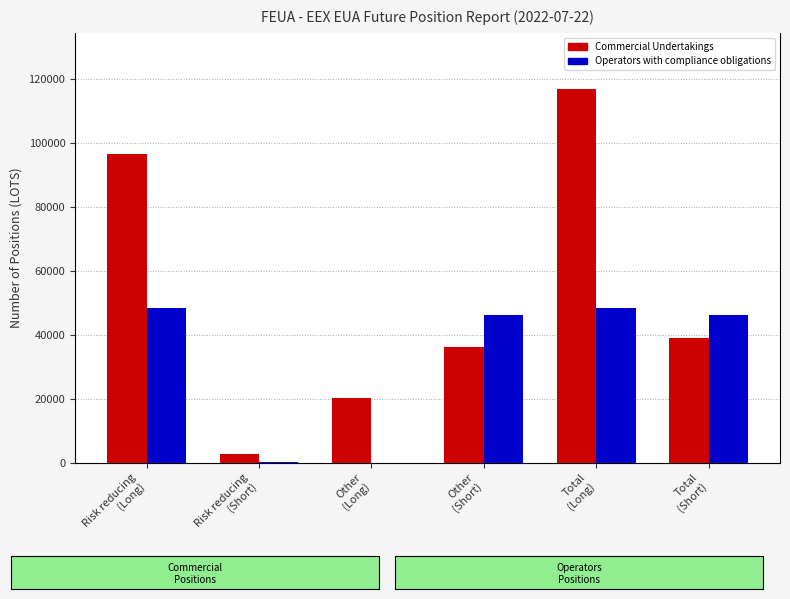

Reading right to left, transcribe all the data shown in this chart.

Commercial Undertakings: Total
(Short)=38847	Total
(Long)=116817	Other
(Short)=36290	Other
(Long)=20324	Risk reducing
(Short)=2557	Risk reducing
(Long)=96493
Operators with compliance obligations: Total
(Short)=46160	Total
(Long)=48299	Other
(Short)=46087	Other
(Long)=33	Risk reducing
(Short)=73	Risk reducing
(Long)=48266